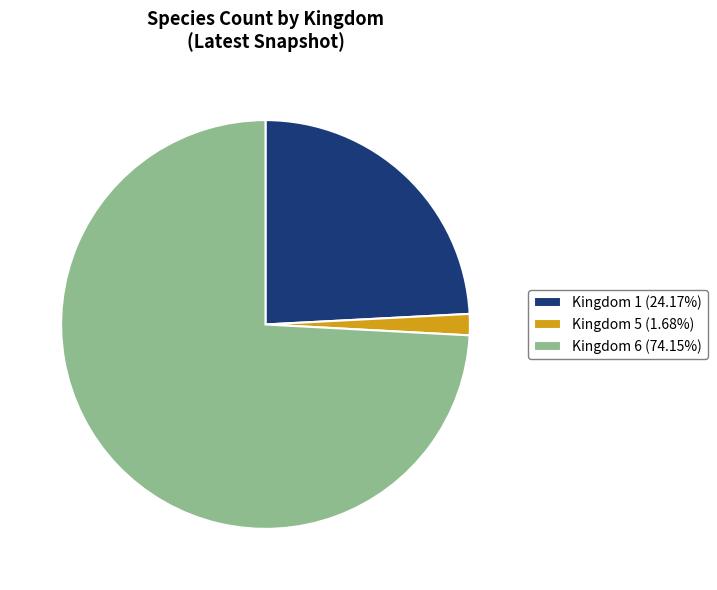

Approximately how many times larger is the value at Kingdom 1 (24.17%) compared to Kingdom 6 (74.15%)?

0.3